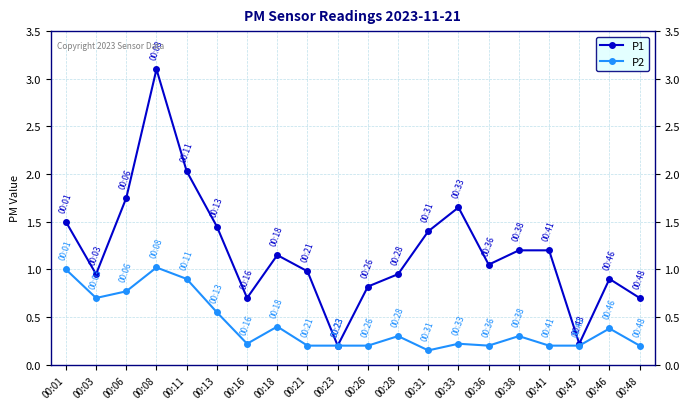

True or false: P2 has more than 2 interior local peaks.

True